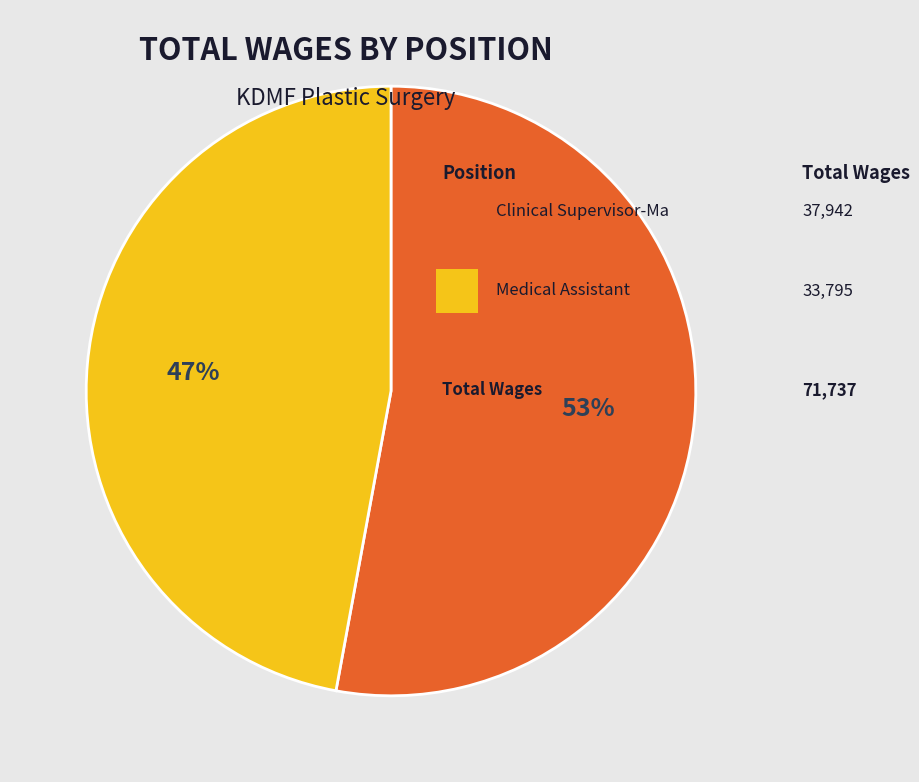

To the nearest percent, what is the average slice percentage?

50%